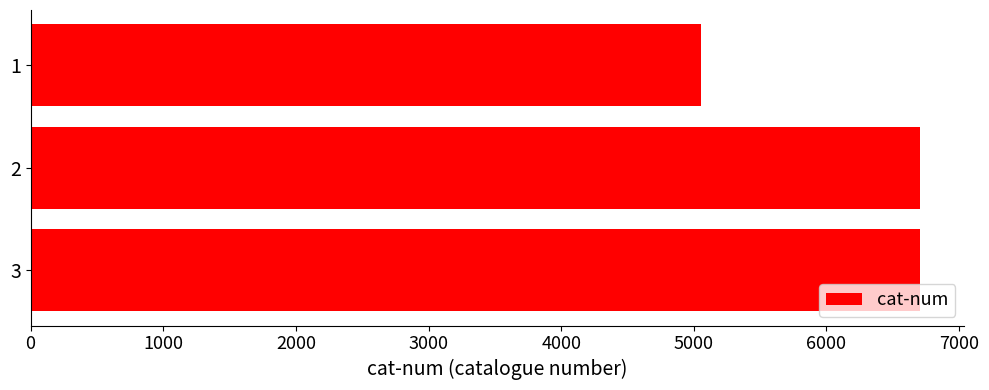

What is the smallest value displayed?

5057